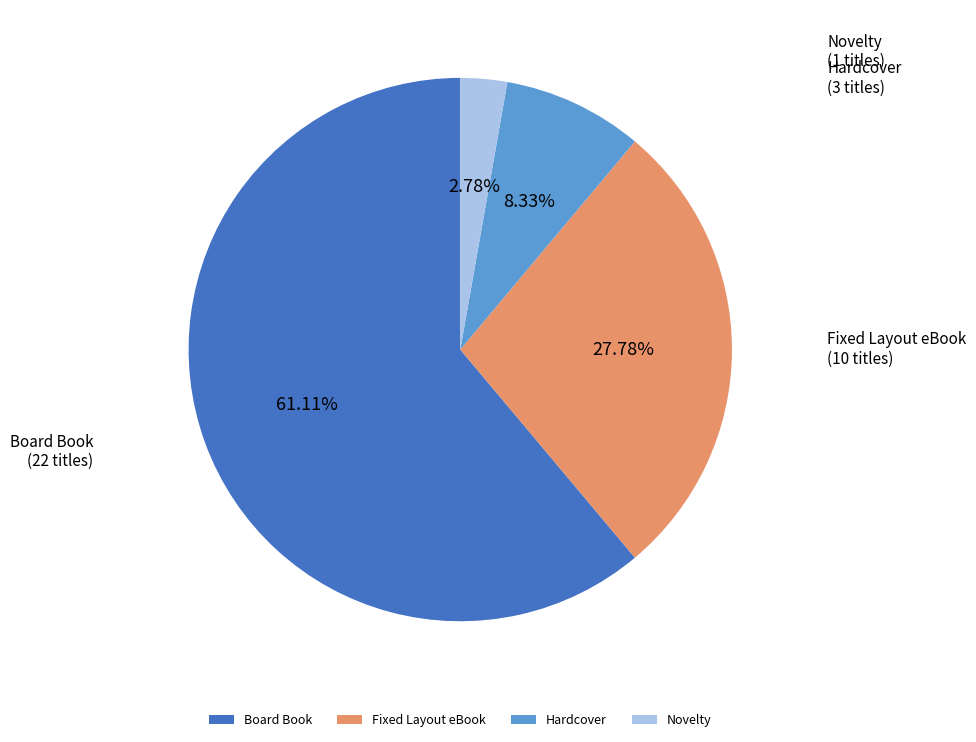

Count the number of slices in the pie.

4